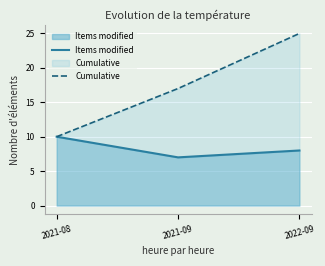

What is the value of the Cumulative point at the 3rd from the left?

25